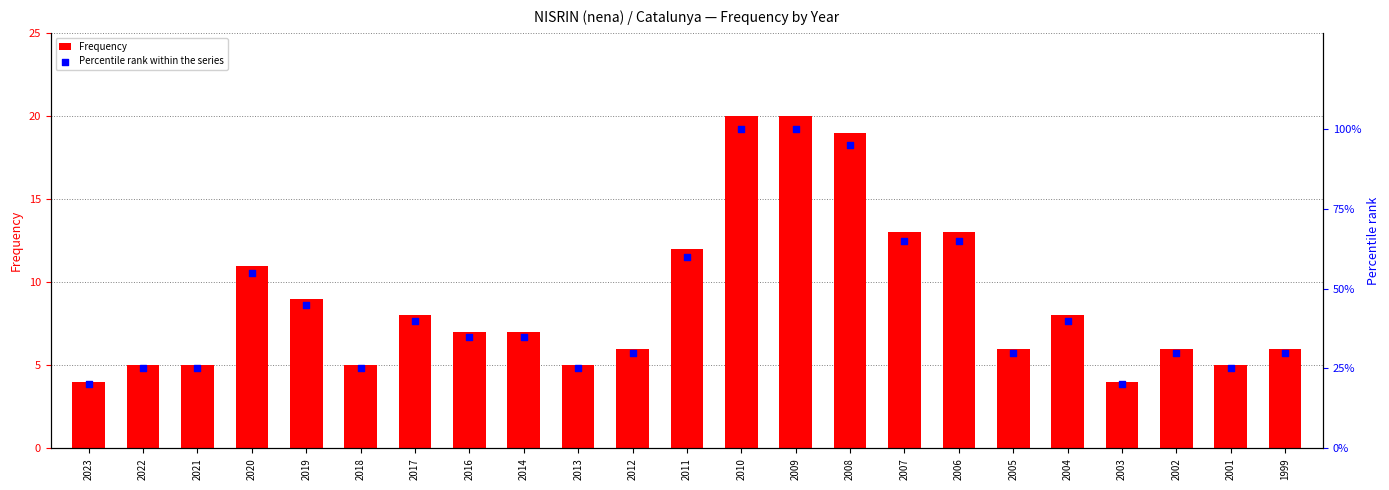

Which series contains the lowest Y value?

Frequency